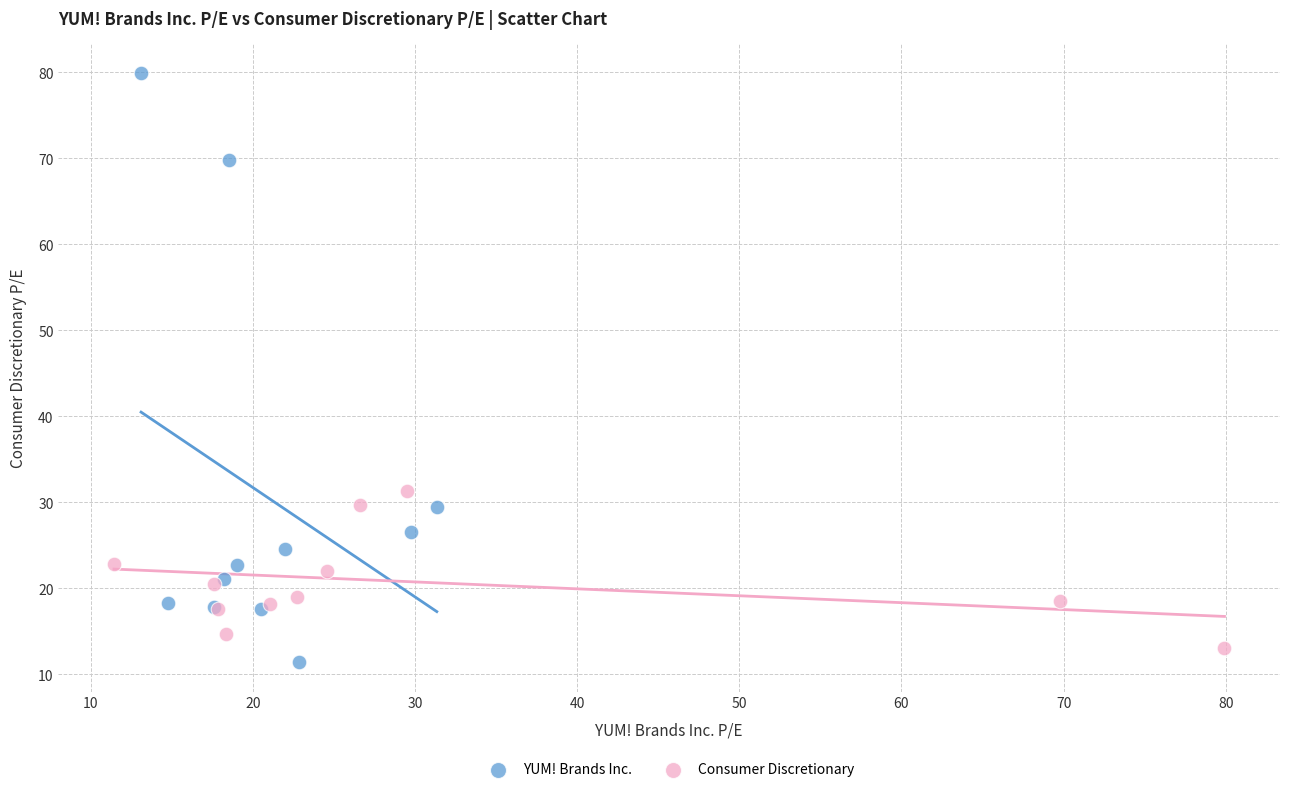

Which series contains the highest Y value?

YUM! Brands Inc.